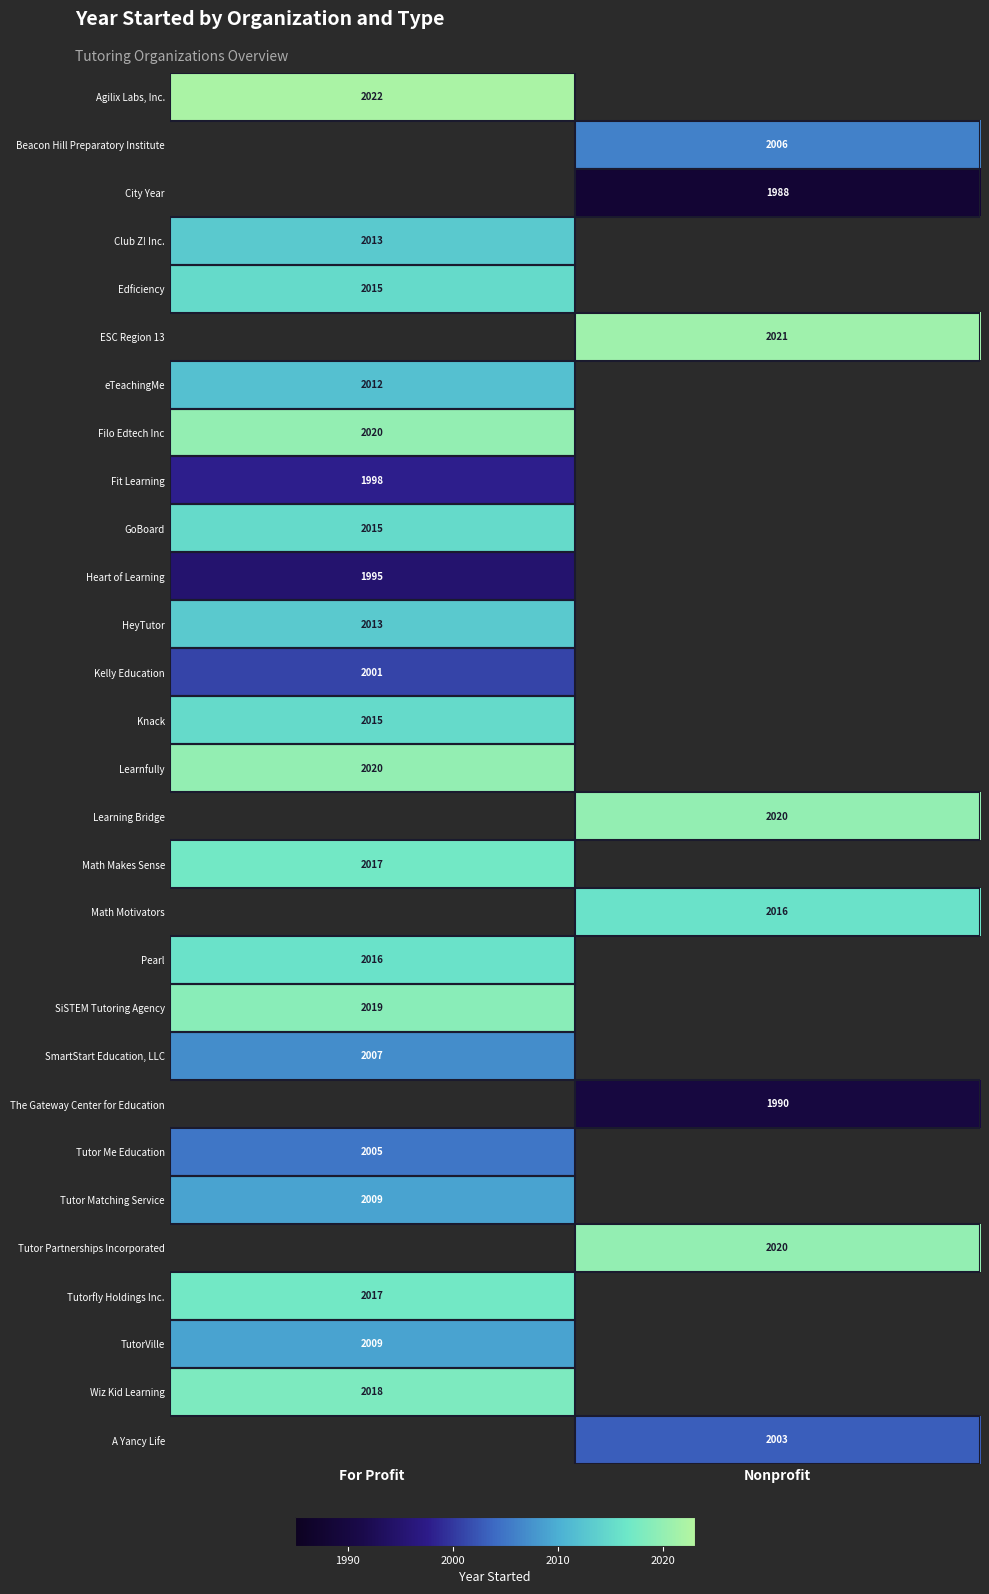

Which has a higher value, For Profit or Nonprofit?

Nonprofit